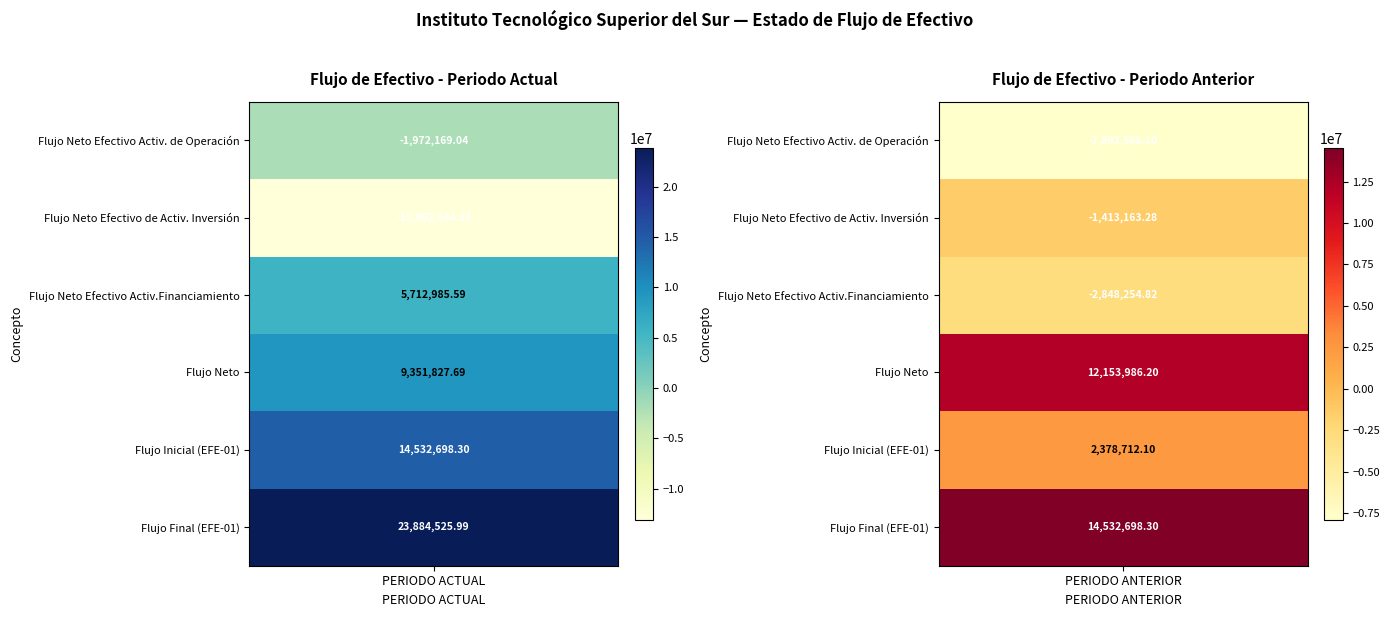

What is the sum of all Flujo Neto values?

21505813.9